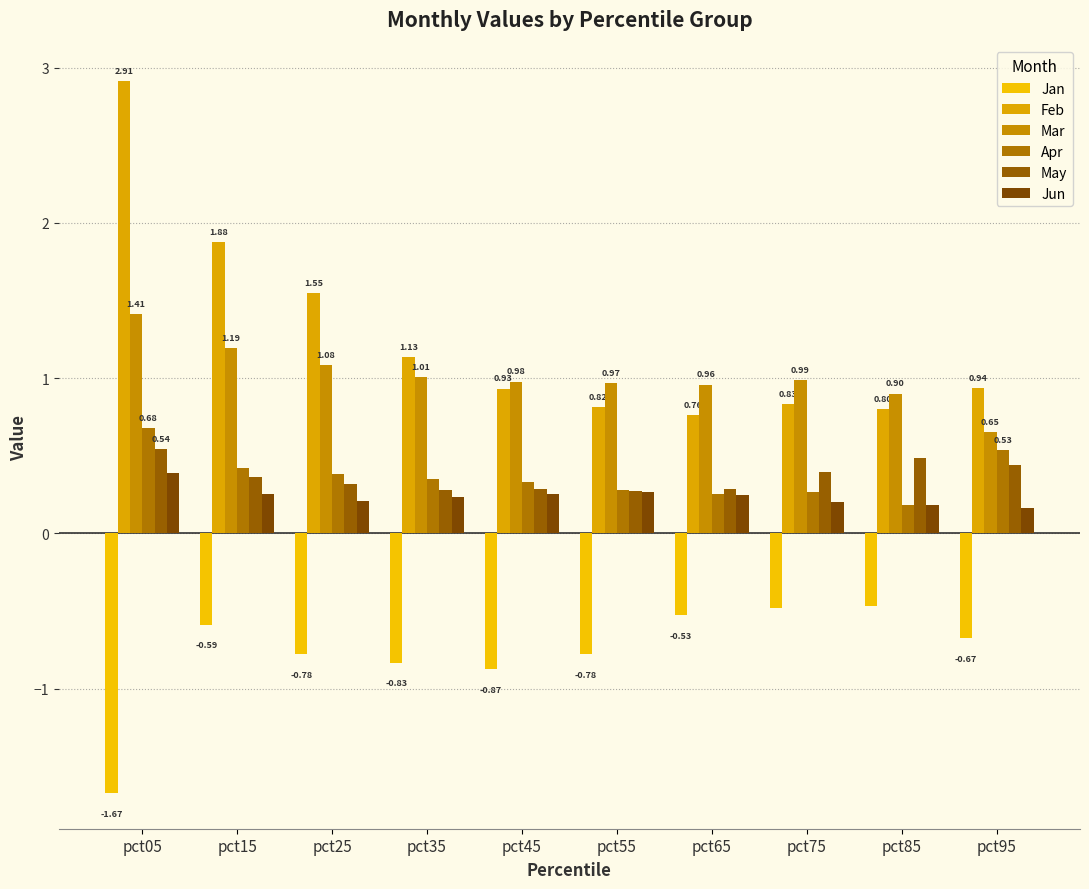

How many series are shown in this chart?

6